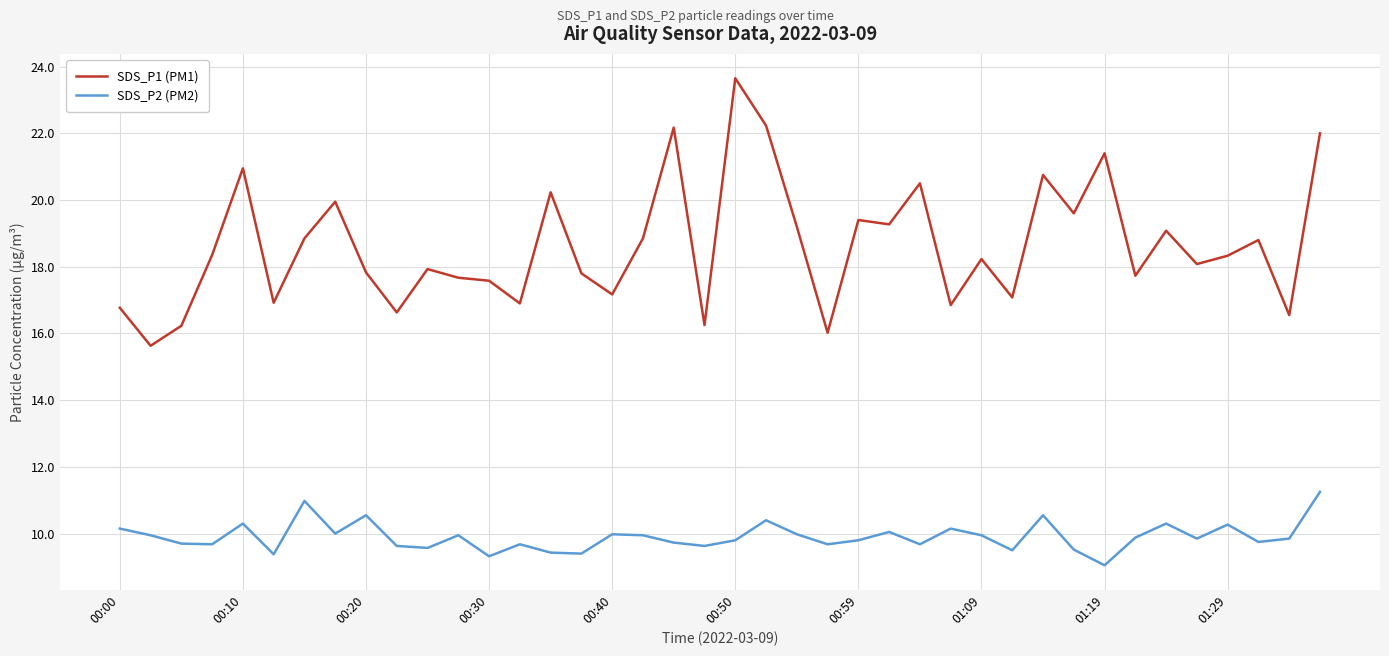

Which series has the widest spread of values?

SDS_P1 (PM1)